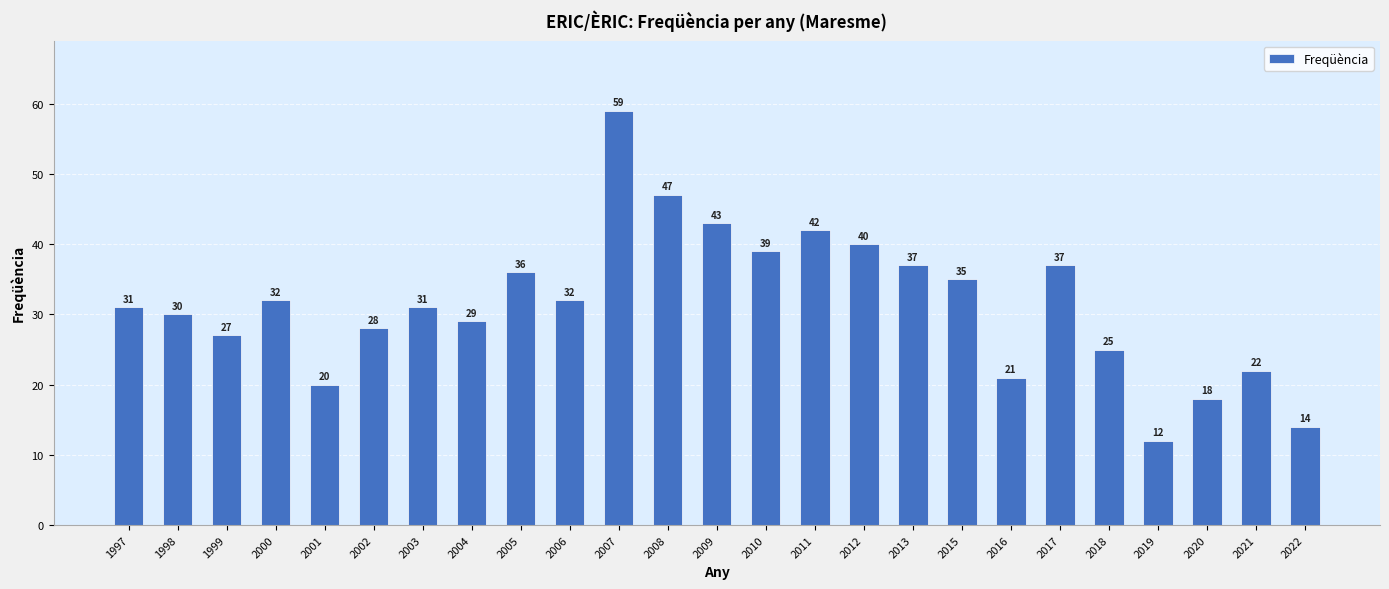

What is the sum of the values at 1999 and 2015?

62